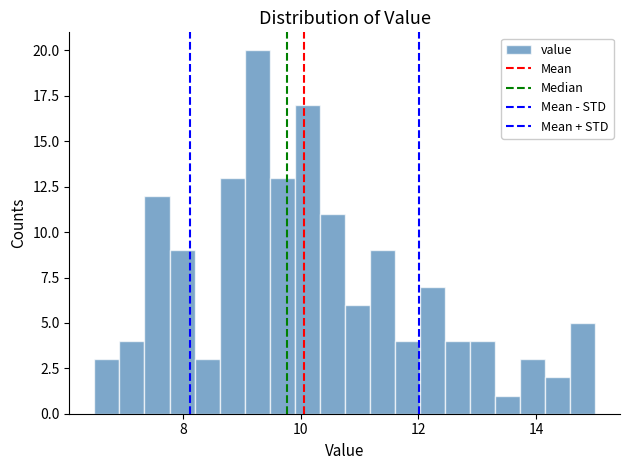

Read against the x-axis, roughly where is the centre of the tallest bar?

9.2